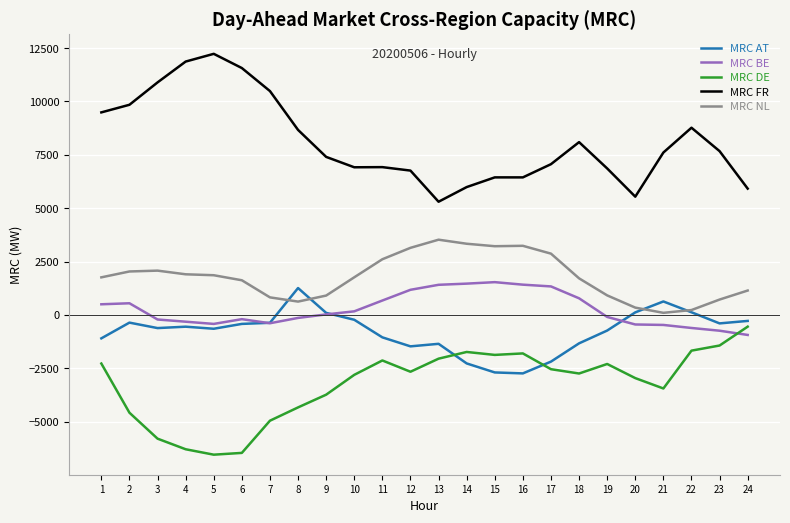

Which series has the largest total across all categories?

MRC FR